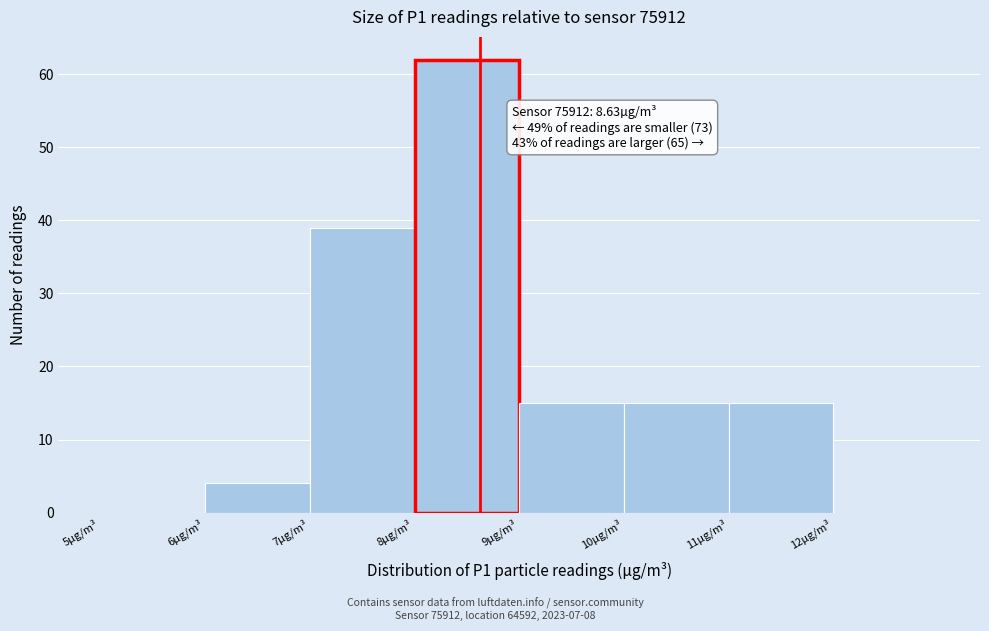

Which range on the x-axis has the tallest bar?

8 to 9